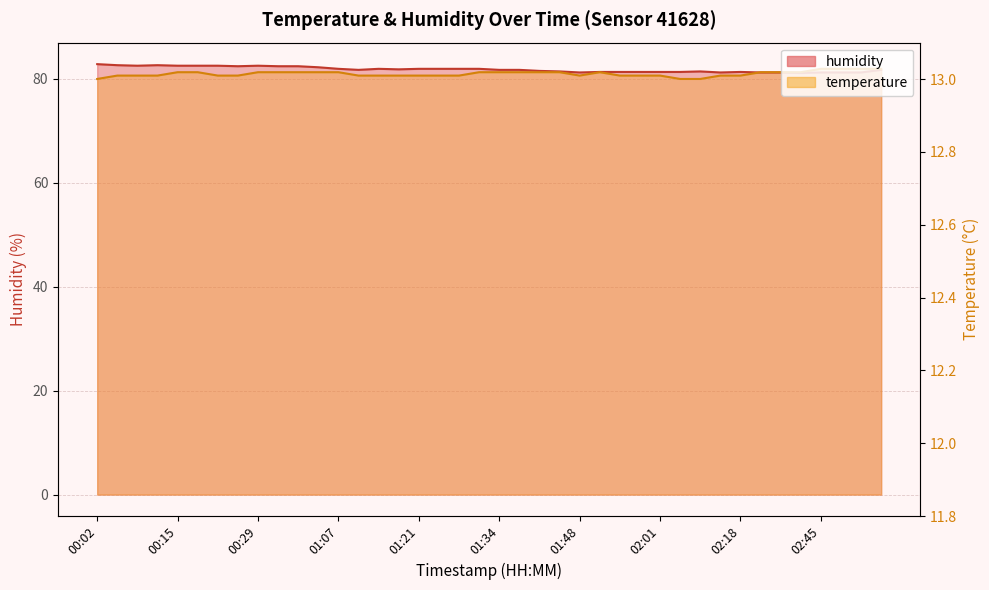

List the series in order of their overall mean, lowest first.

temperature, humidity